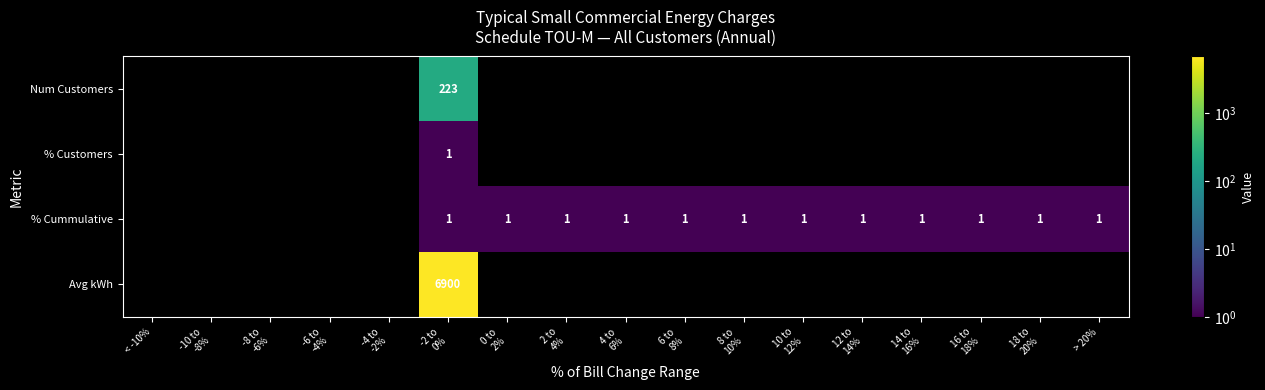

True or false: % Cummulative has a value of 1.0 at 6 to 8%.

True